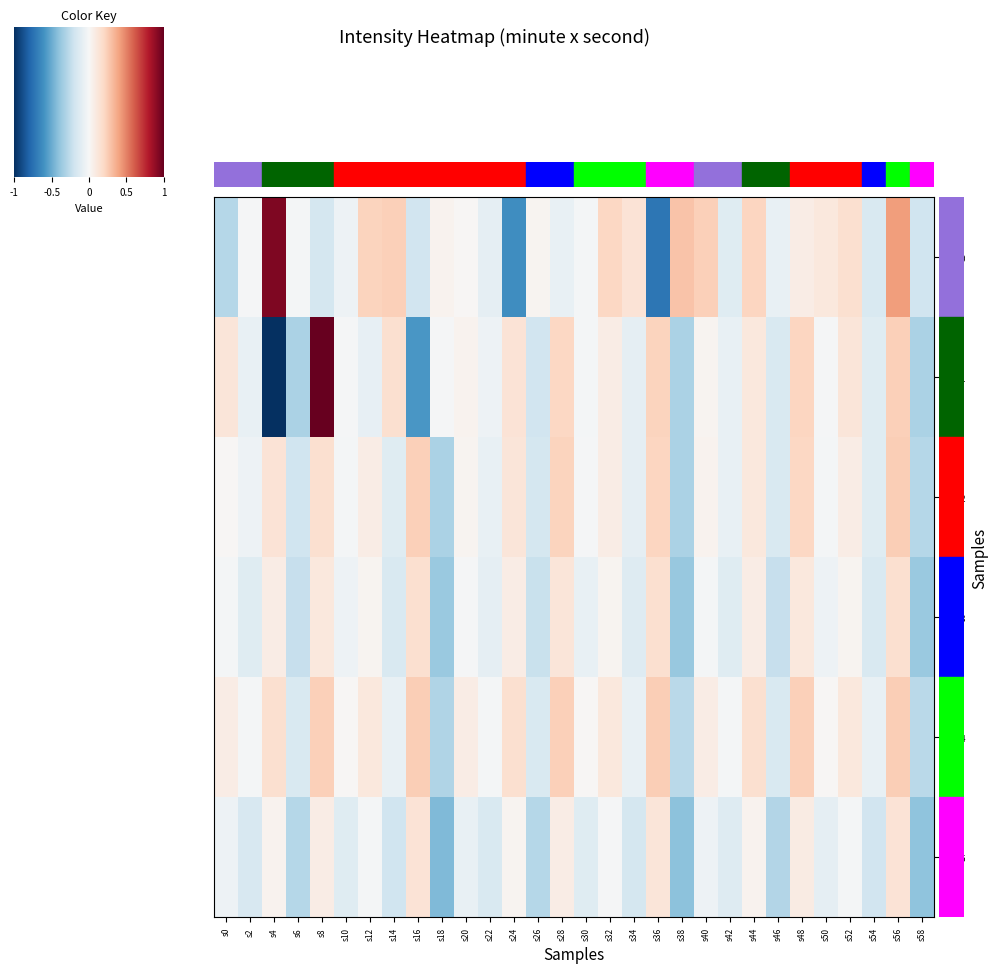

Between s26 and s40, which series saw the biggest shift?

3